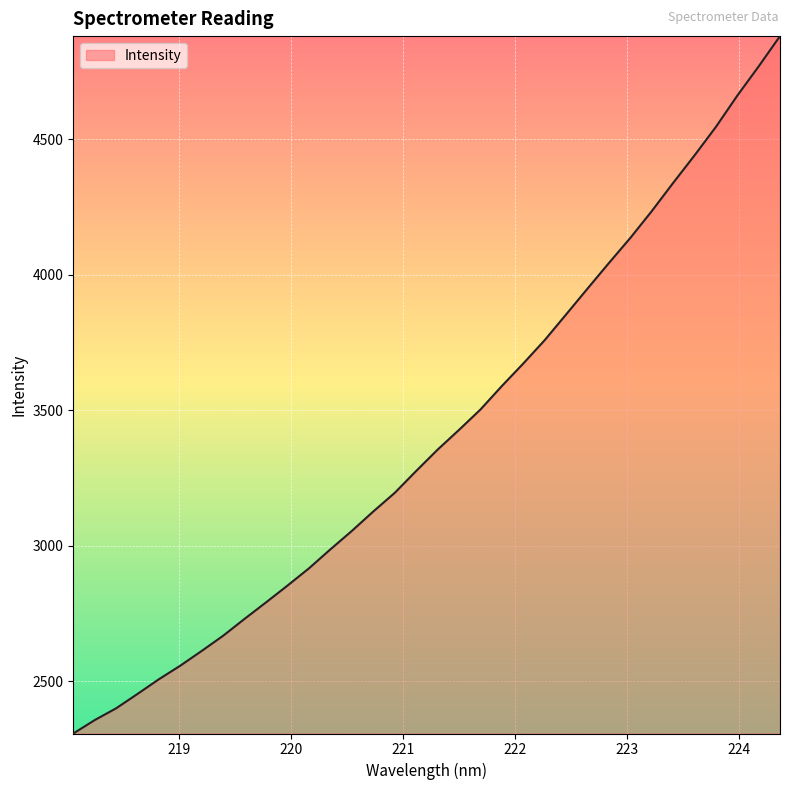

What is the difference between the maximum and minimum values?

2573.3